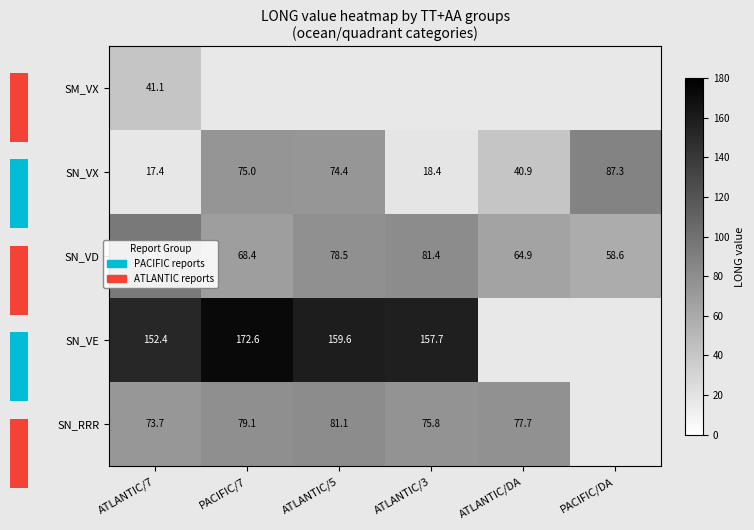

Read the SN_VD value at PACIFIC/7.

68.4